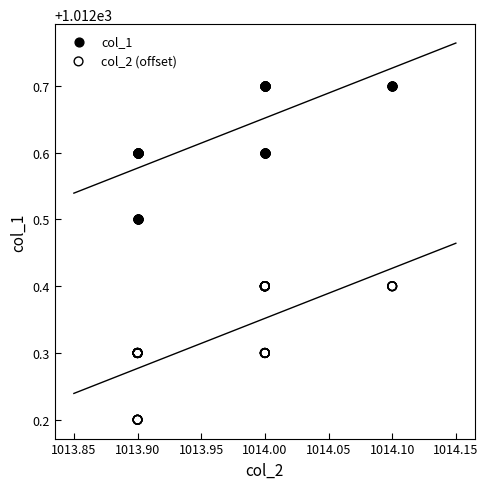

What are all the series names shown in the legend?

col_1, col_2 (offset)